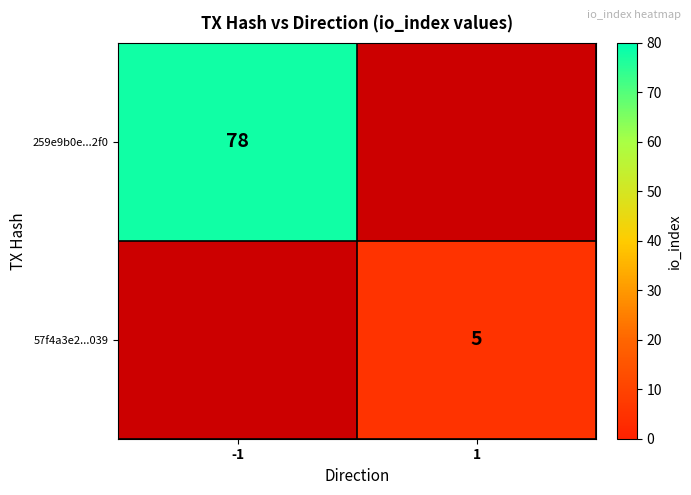

How many distinct data groups are displayed?

2